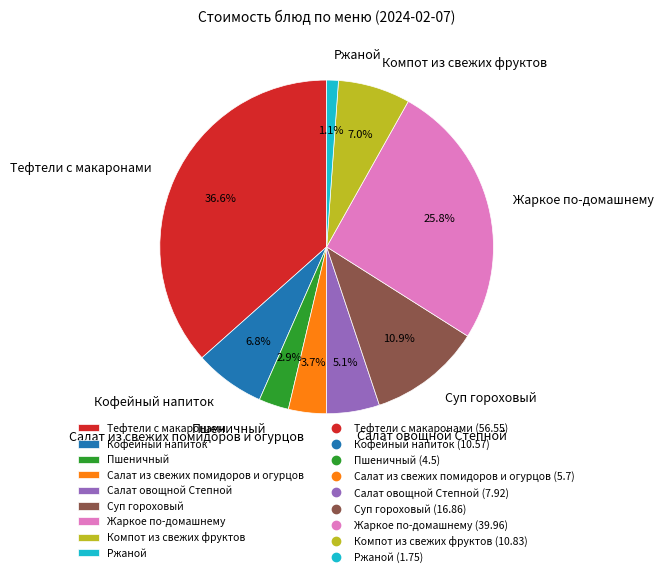

True or false: Салат из свежих помидоров и огурцов accounts for 4% of the total.

True